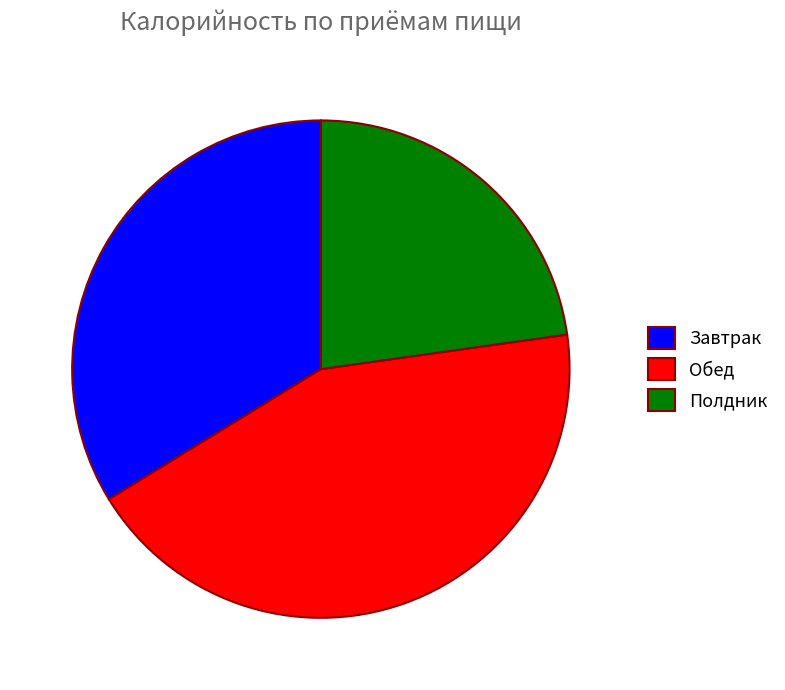

Is Полдник the majority of the pie?

No